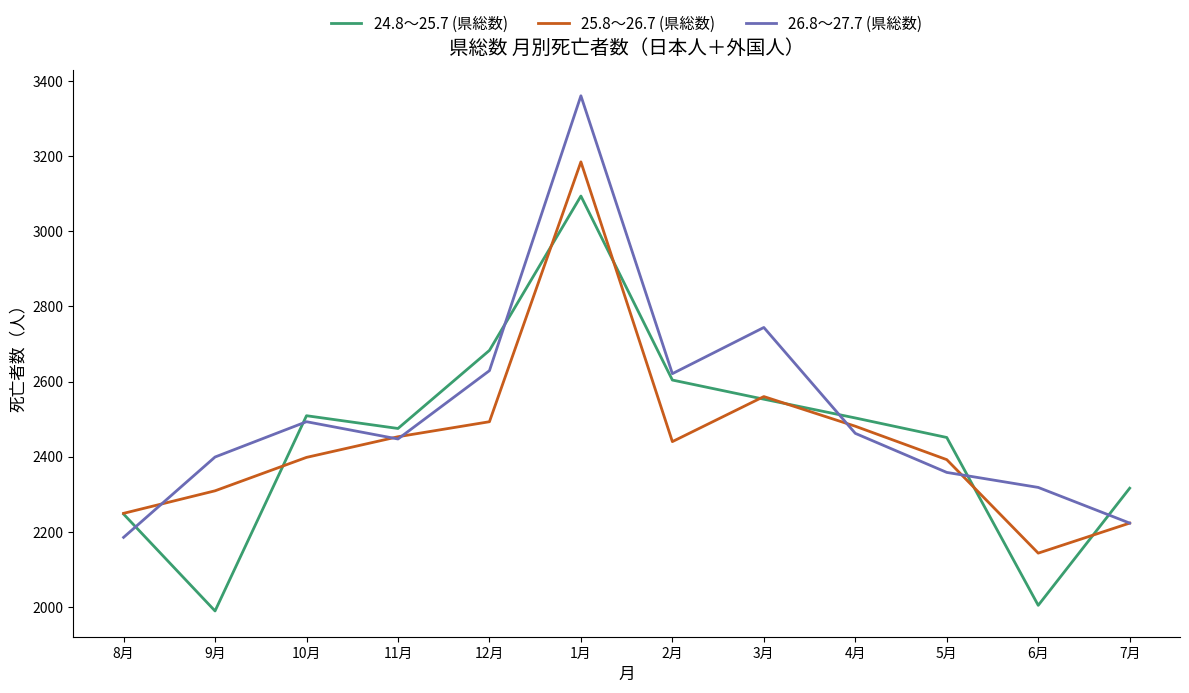

What is the smallest value displayed?

1989